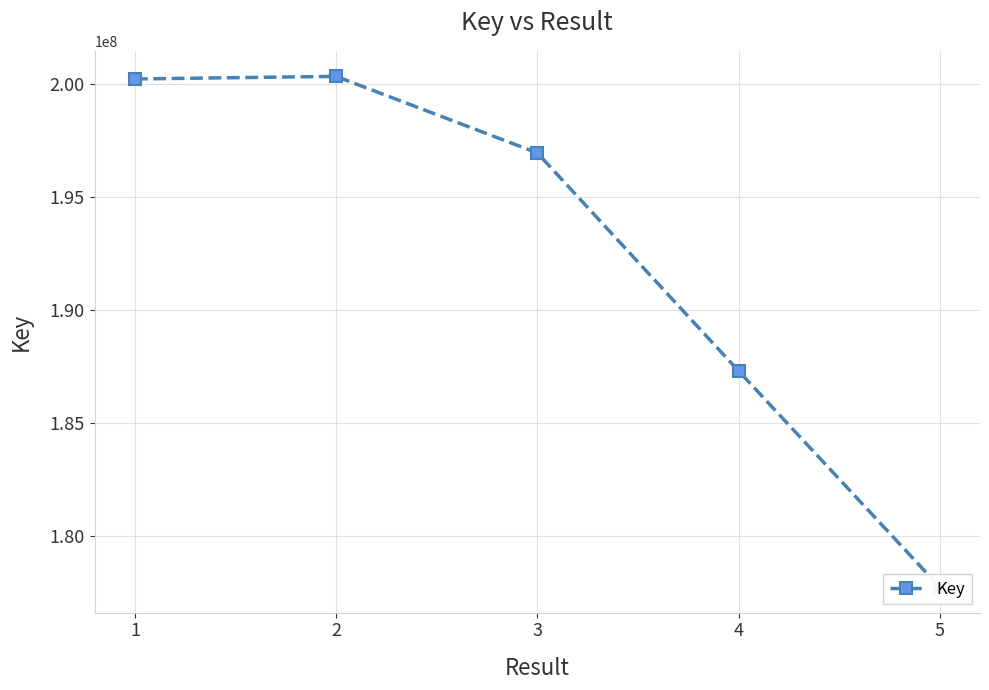

What is the change in value from 2 to 4?

-13052070